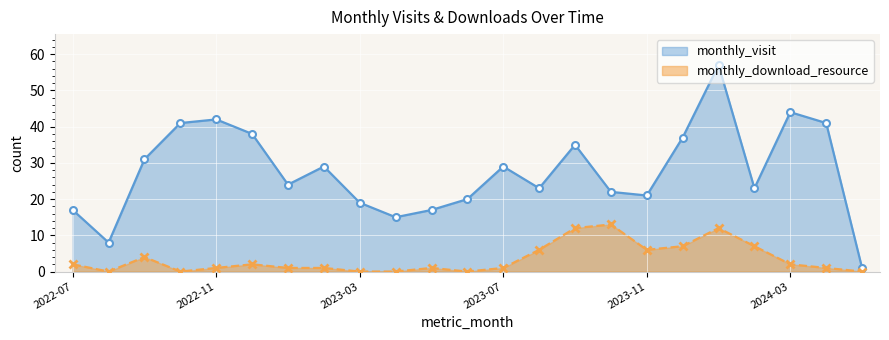

Reading right to left, list all the values displayed in this chart.

monthly_visit: 1	41	44	23	57	37	21	22	35	23	29	20	17	15	19	29	24	38	42	41	31	8	17
monthly_download_resource: 0	1	2	7	12	7	6	13	12	6	1	0	1	0	0	1	1	2	1	0	4	0	2